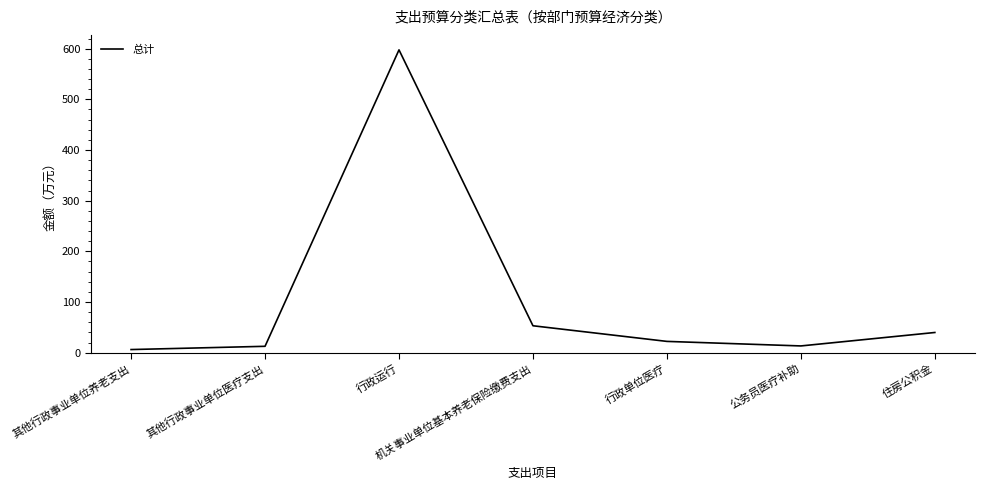

What position from the right is 其他行政事业单位养老支出?

7